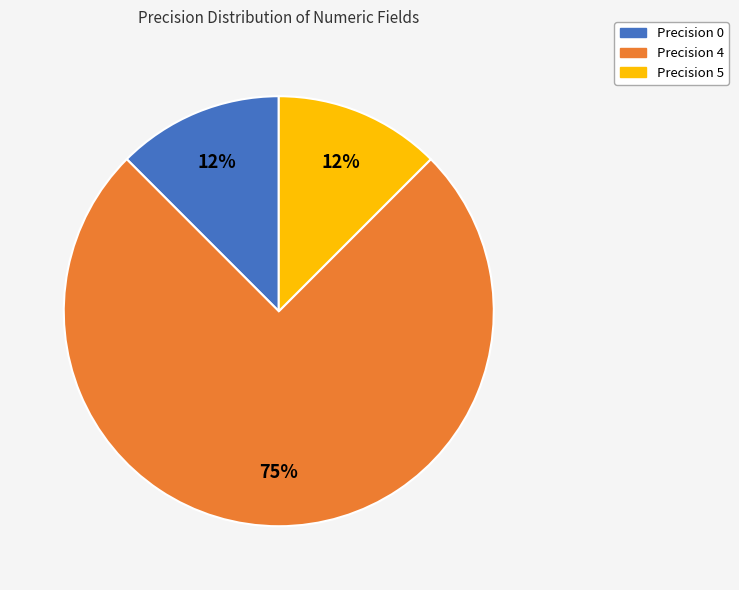

What is the largest slice in the pie chart?

Precision 4